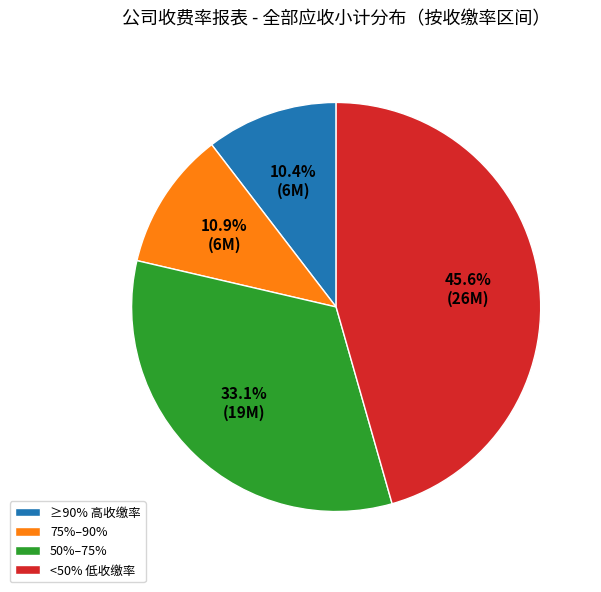

What is the ratio of the value at ≥90% 高收缴率 to the value at 50%–75%?

0.3